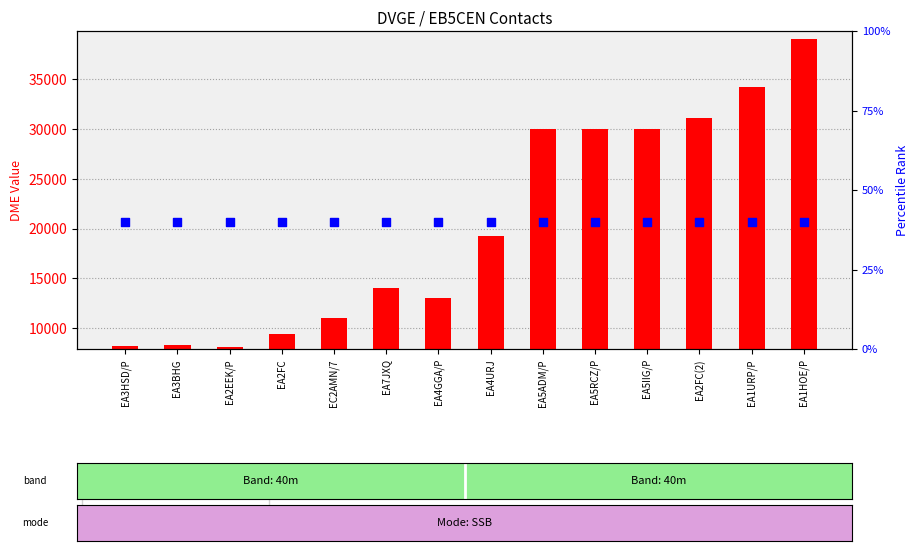

Is the value of transformed count at EA5RCZ/P greater than the value of percentile rank within the sample at EA1HOE/P?

Yes